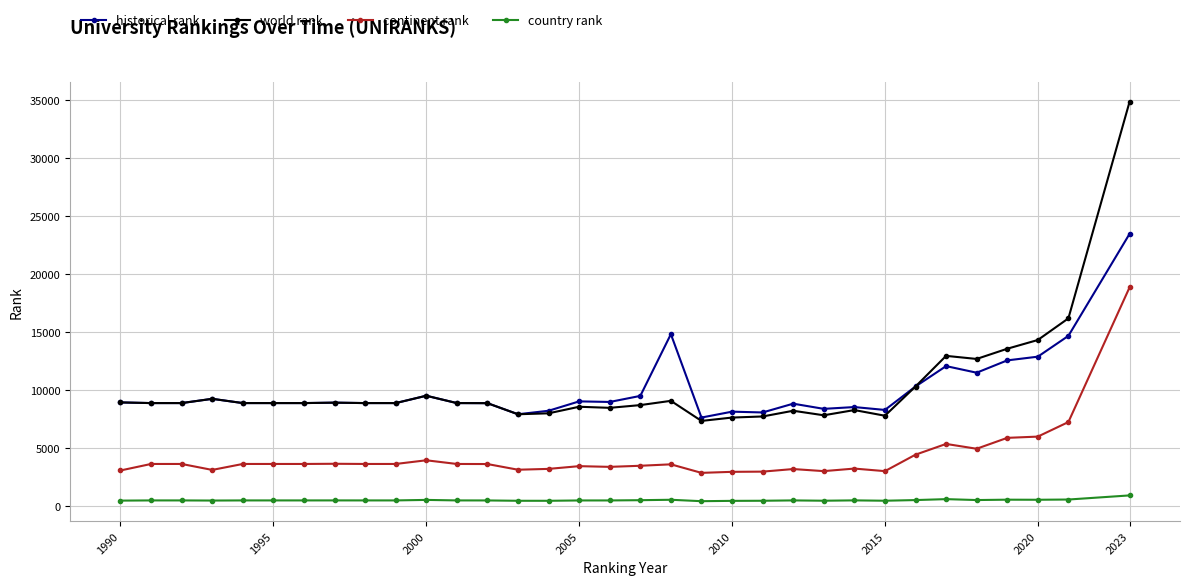

What are all the series names shown in the legend?

historical rank, world rank, continent rank, country rank